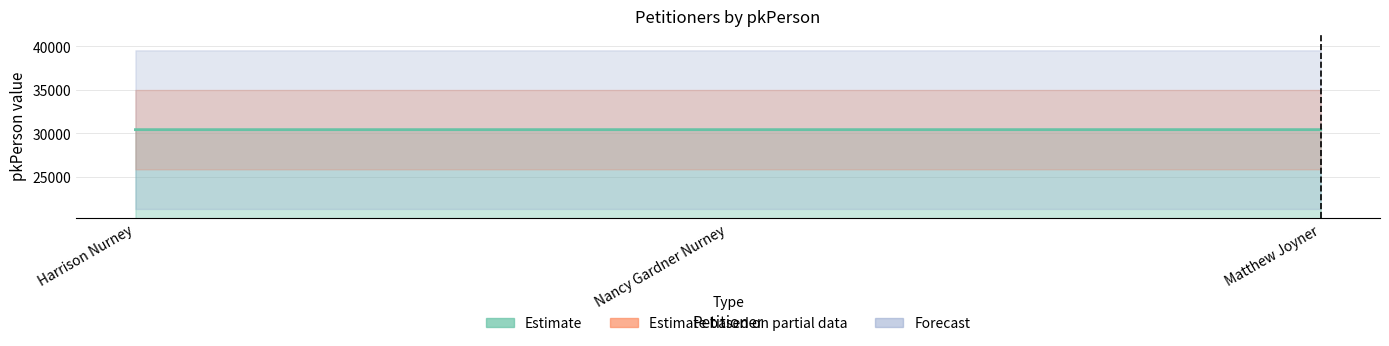

Does the chart have visible grid lines?

Yes